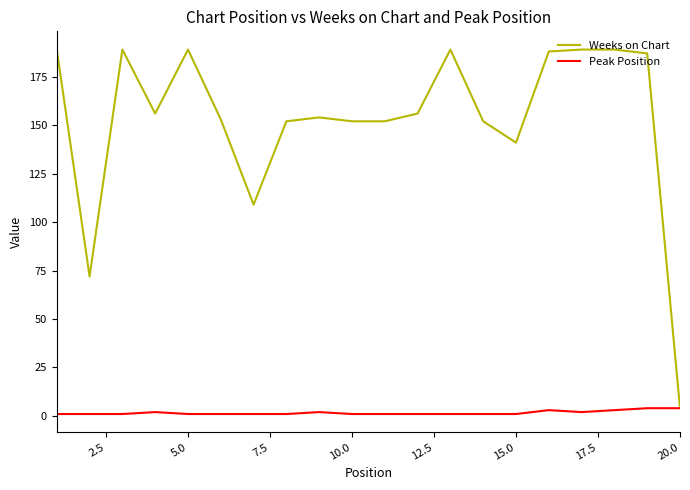

List the series in order of their peak value, highest first.

Weeks on Chart, Peak Position